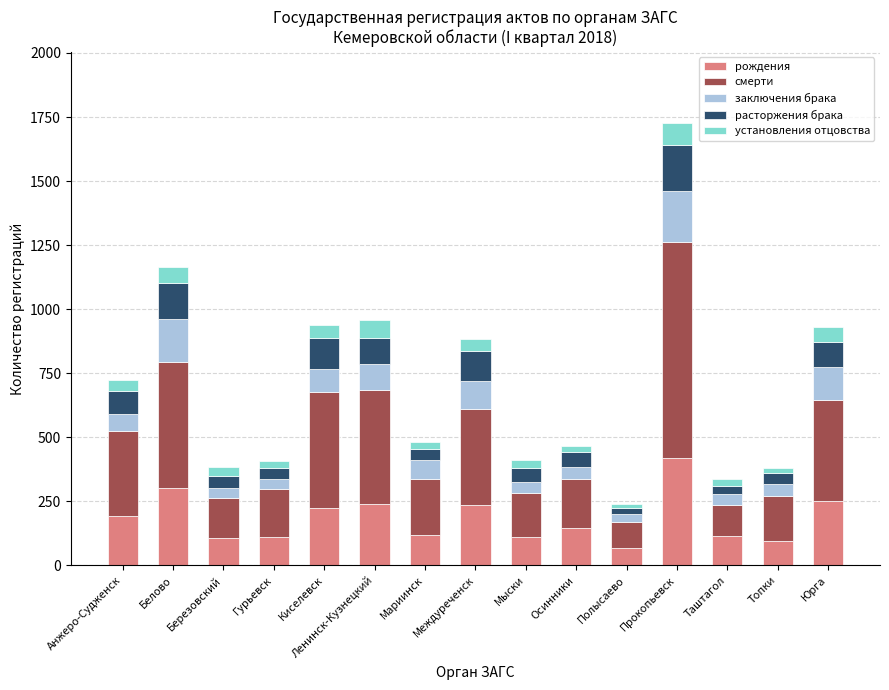

What is the average value of the рождения series?

183